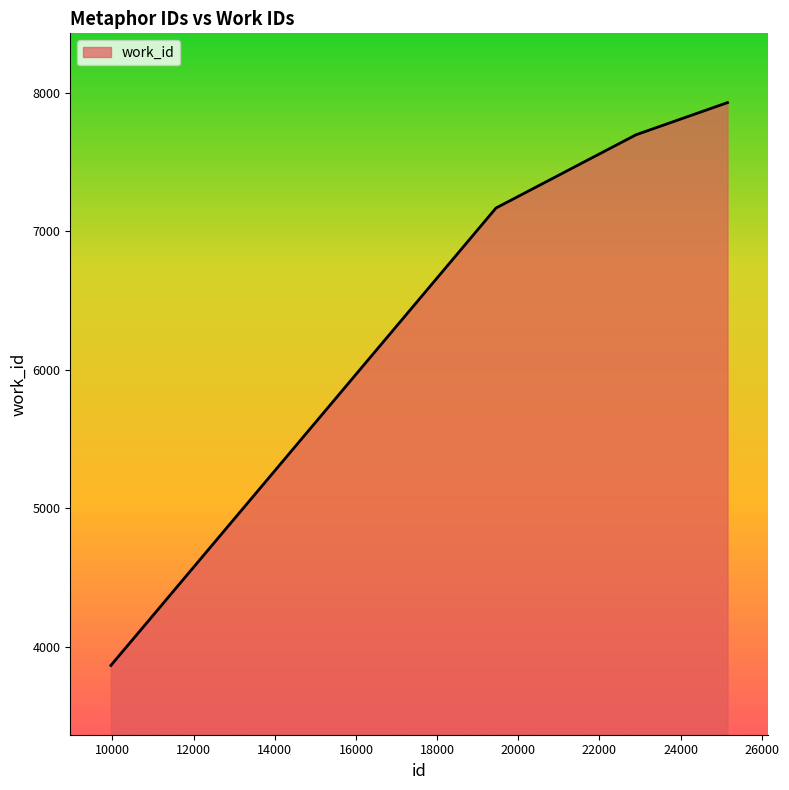

True or false: the data has more than 2 interior local peaks.

False